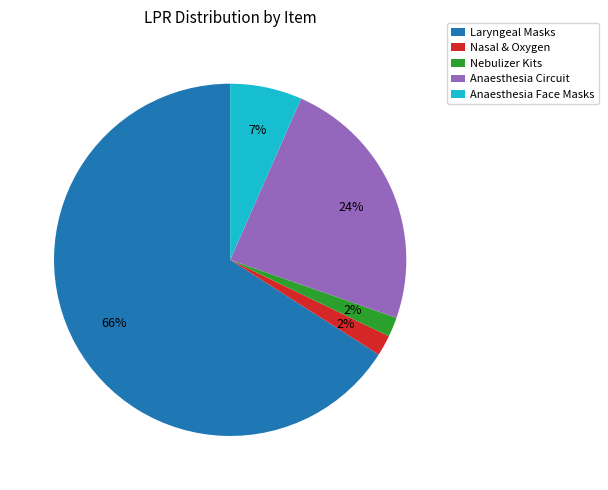

Is it true that Anaesthesia Circuit is 24% of the pie?

True